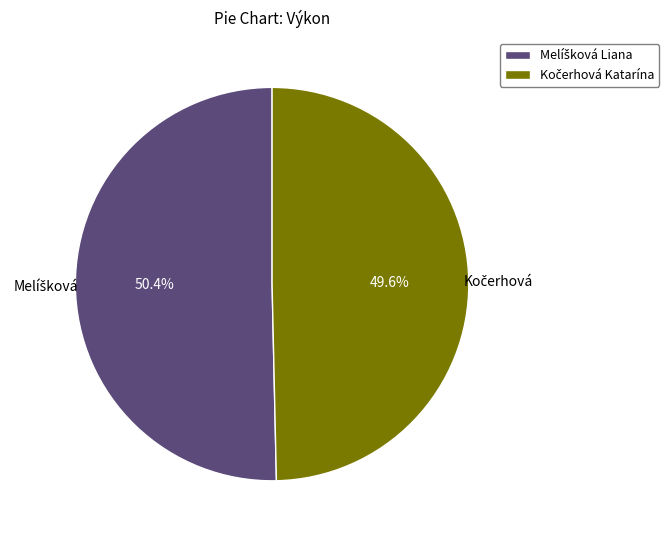

Is there a majority slice in this chart?

Yes